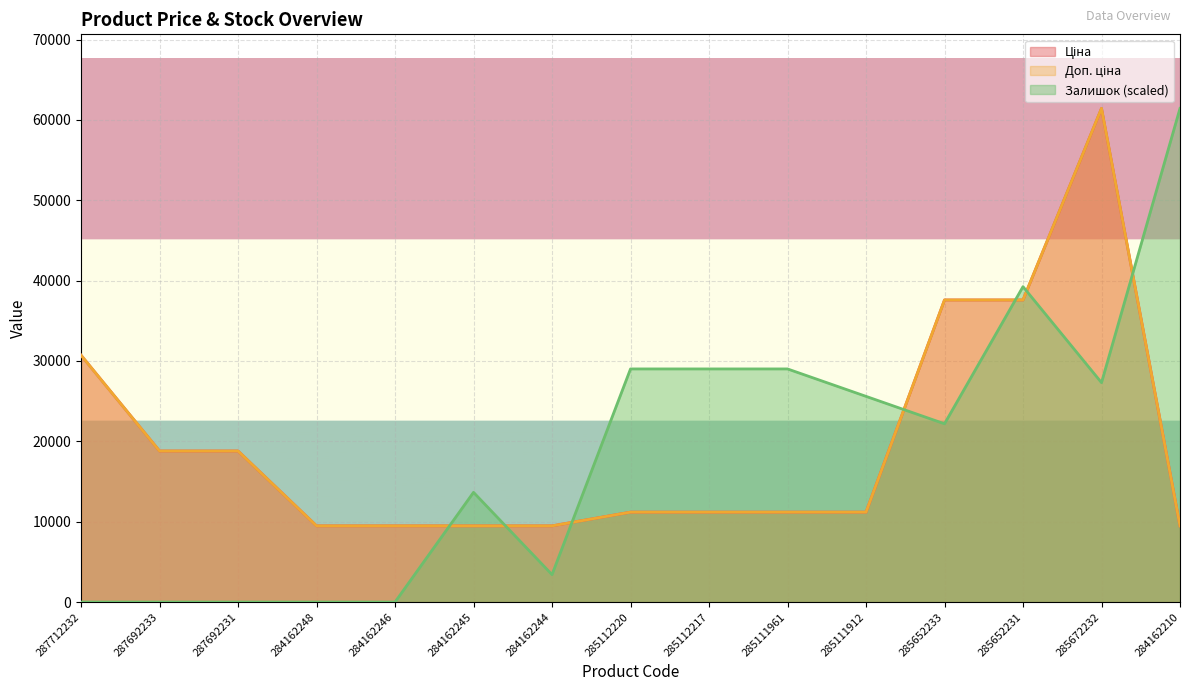

What is the sum of all Залишок values?

279867.2